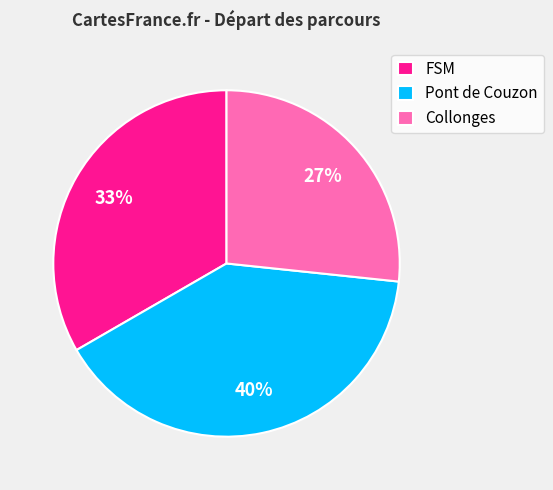

What is the largest slice in the pie chart?

Pont de Couzon